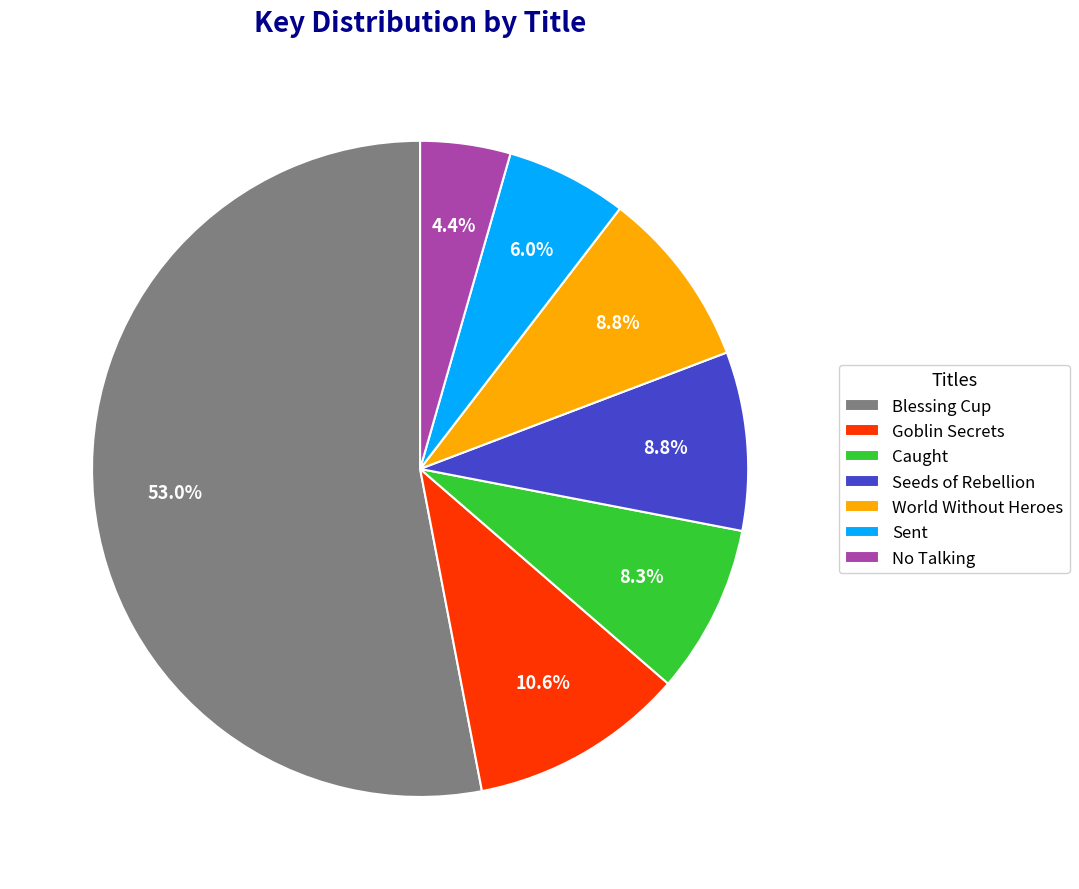

What percentage is the Sent slice, to the nearest percent?

6%